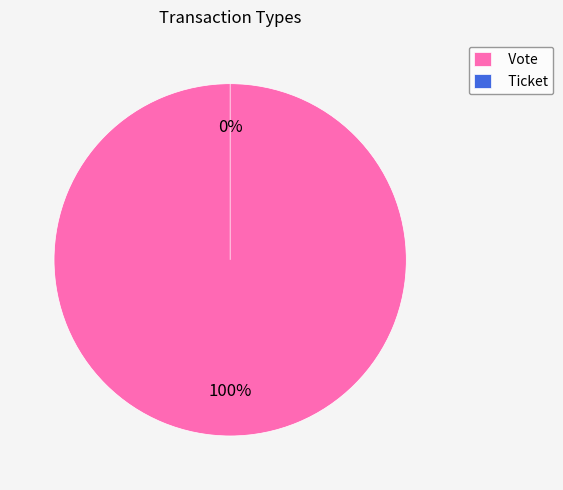

Is there a majority slice in this chart?

Yes